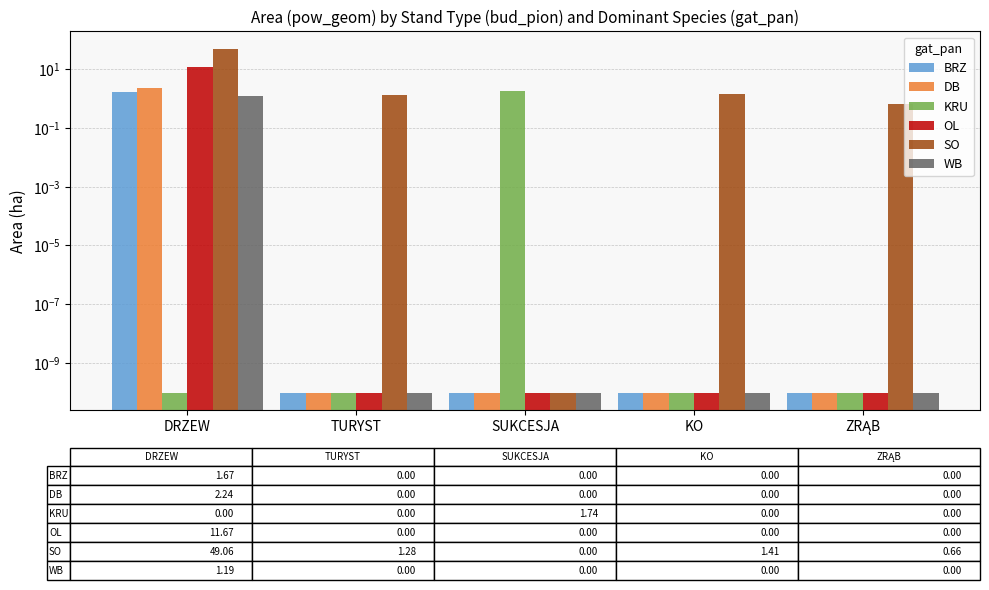

What position from the right is ZRĄB?

1